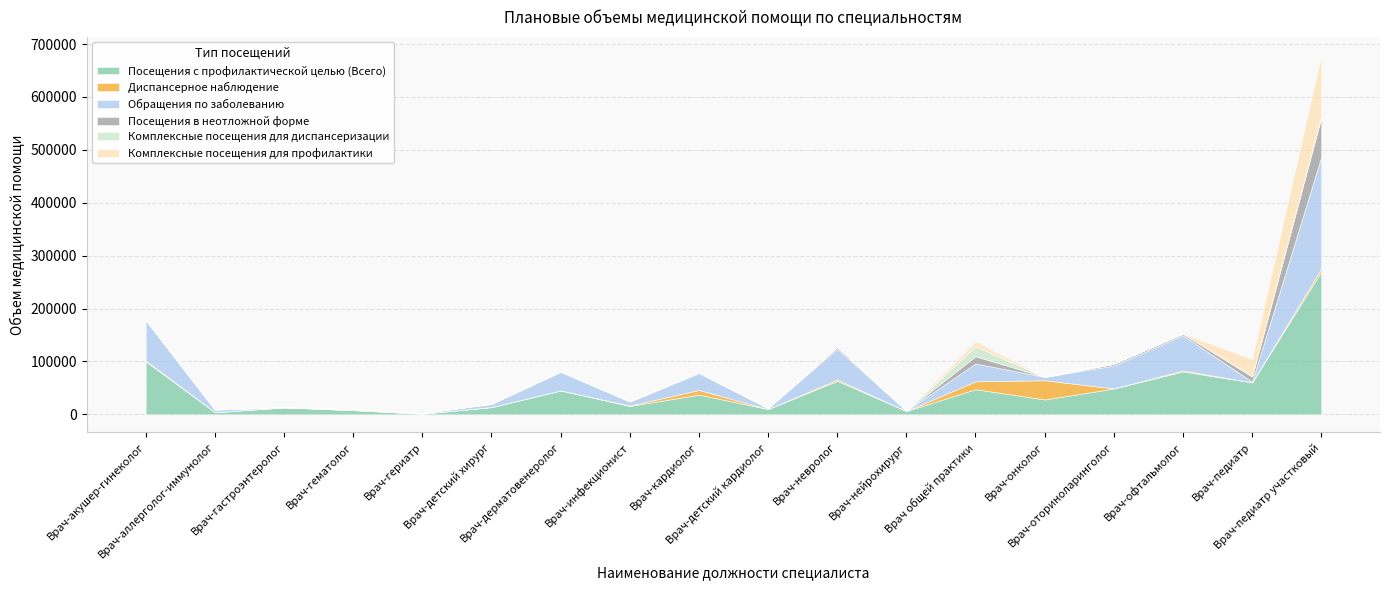

Reading right to left, transcribe all the data shown in this chart.

Посещения с профилактической целью (Всего): 269940	60338	80903	48711	28083	47394	6304	63157	9964	37128	15775	45018	13693	1194	7960	13122	3988	99914
Диспансерное наблюдение: 5578	0	2000	319	36275	14955	0	2551	0	8907	893	188	0	0	0	0	0	1859
Обращения по заболеванию: 210955	1413	66418	43059	6362	33671	674	58139	1809	31457	7381	35489	5831	1323	1713	345	5105	76538
Посещения в неотложной форме: 74960	9850	3197	3524	10	13735	60	3746	0	2225	605	184	630	0	0	0	0	25
Комплексные посещения для диспансеризации: 1912	109	0	0	0	18878	0	0	0	0	0	0	0	0	0	0	0	0
Комплексные посещения для профилактики: 116166	32954	0	0	0	9234	0	0	0	0	0	0	0	0	0	0	0	0